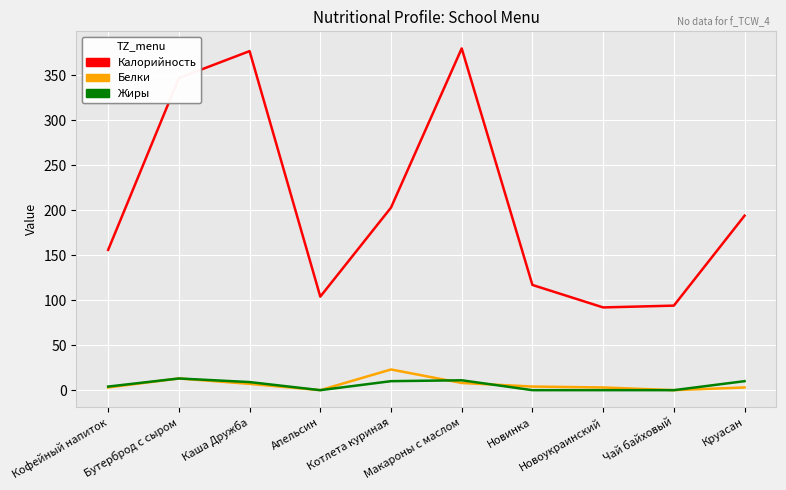

What is the approximate value of Белки at Круасан, to the nearest 5?

5